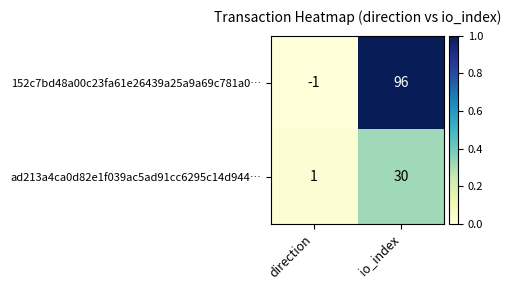

How many data points does each series have?

2